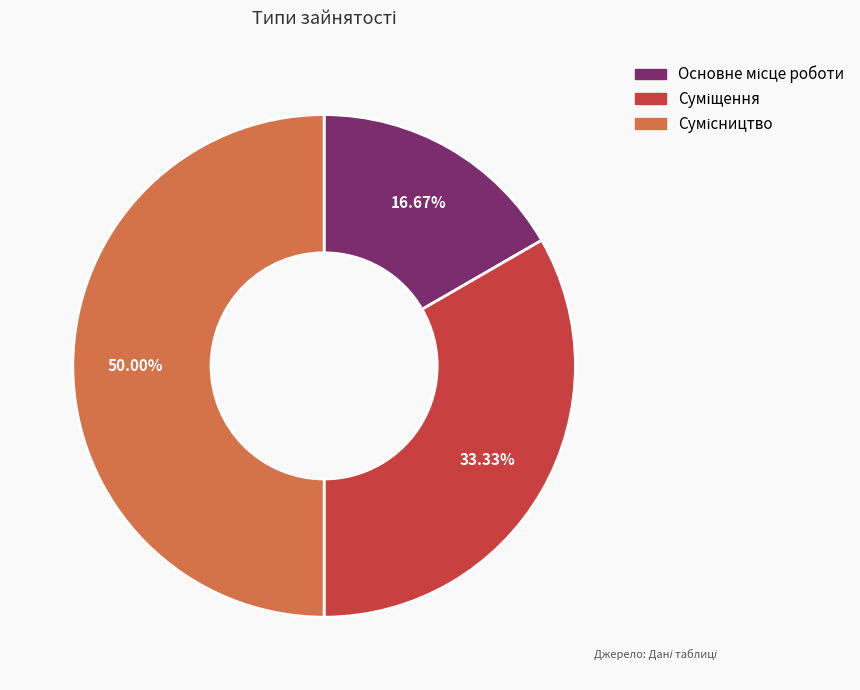

What is the change in value from Основне місце роботи to Суміщення?

+1